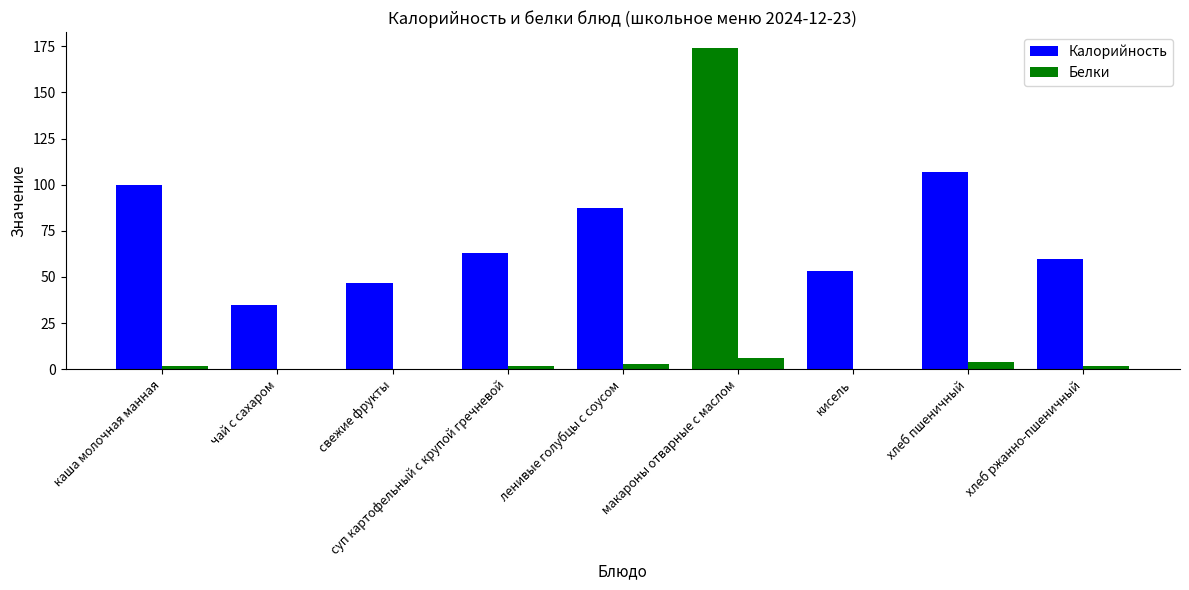

What is the sum of the Белки values at хлеб пшеничный and кисель?

4.0